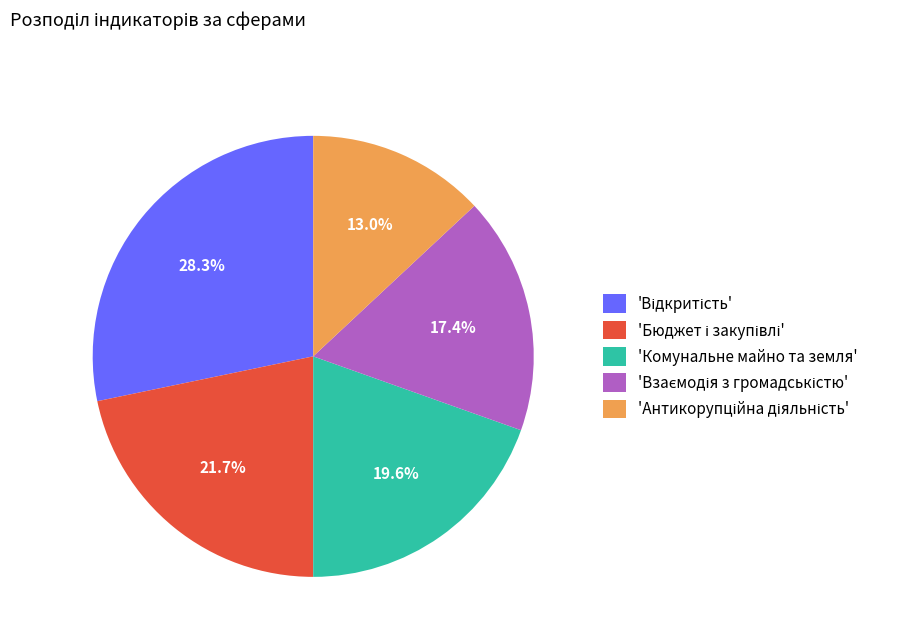

What percentage is NOT represented by 'Комунальне майно та земля'?

80.4%